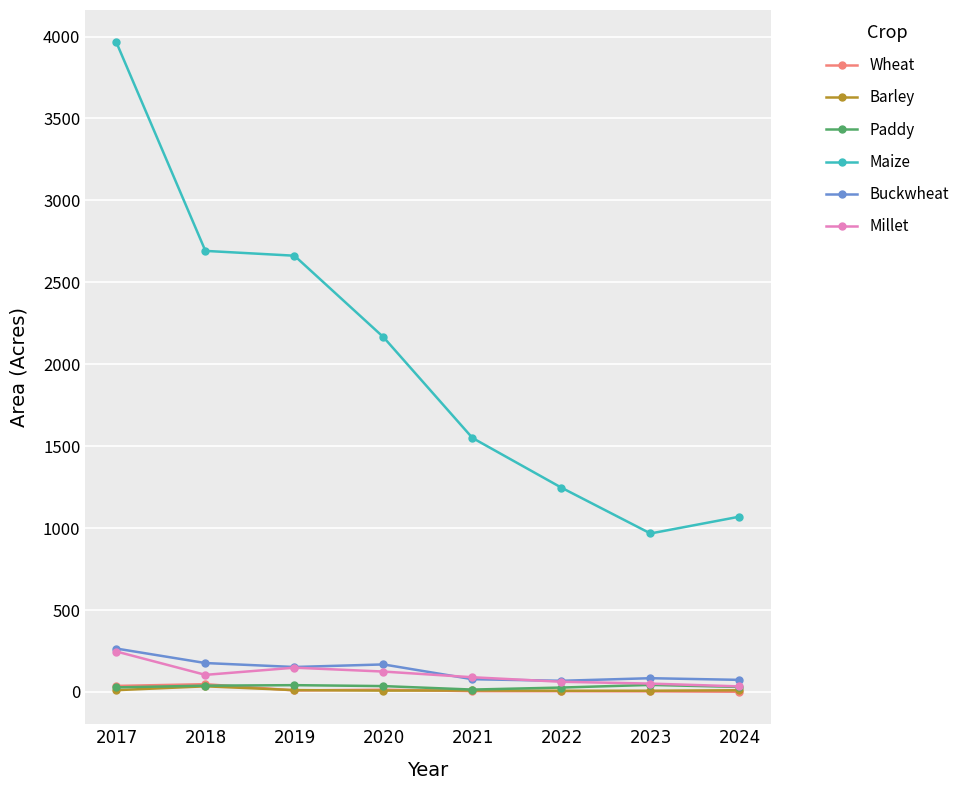

Which label corresponds to the largest value in the chart?

2017